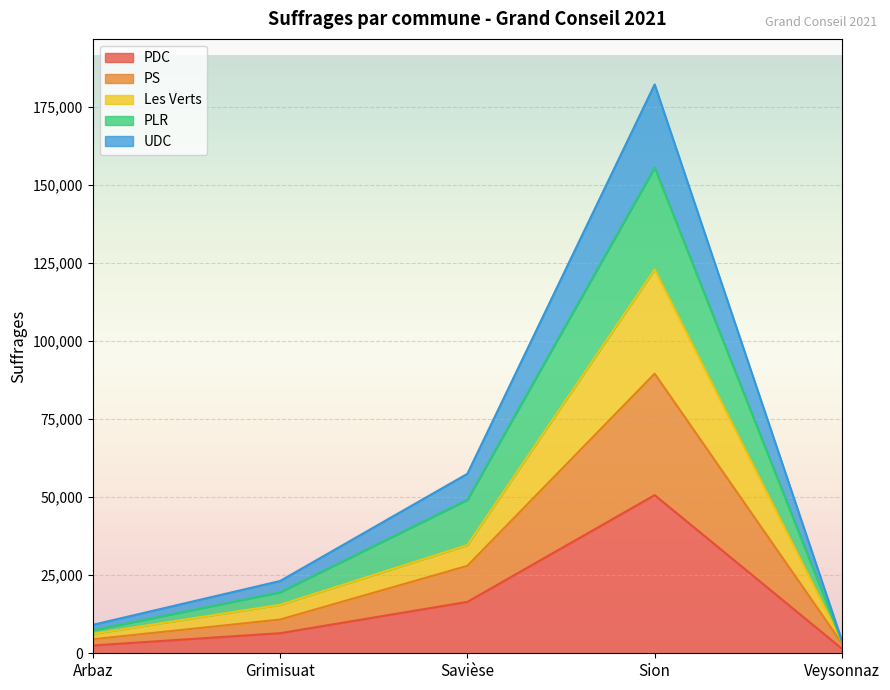

How many distinct data groups are displayed?

5